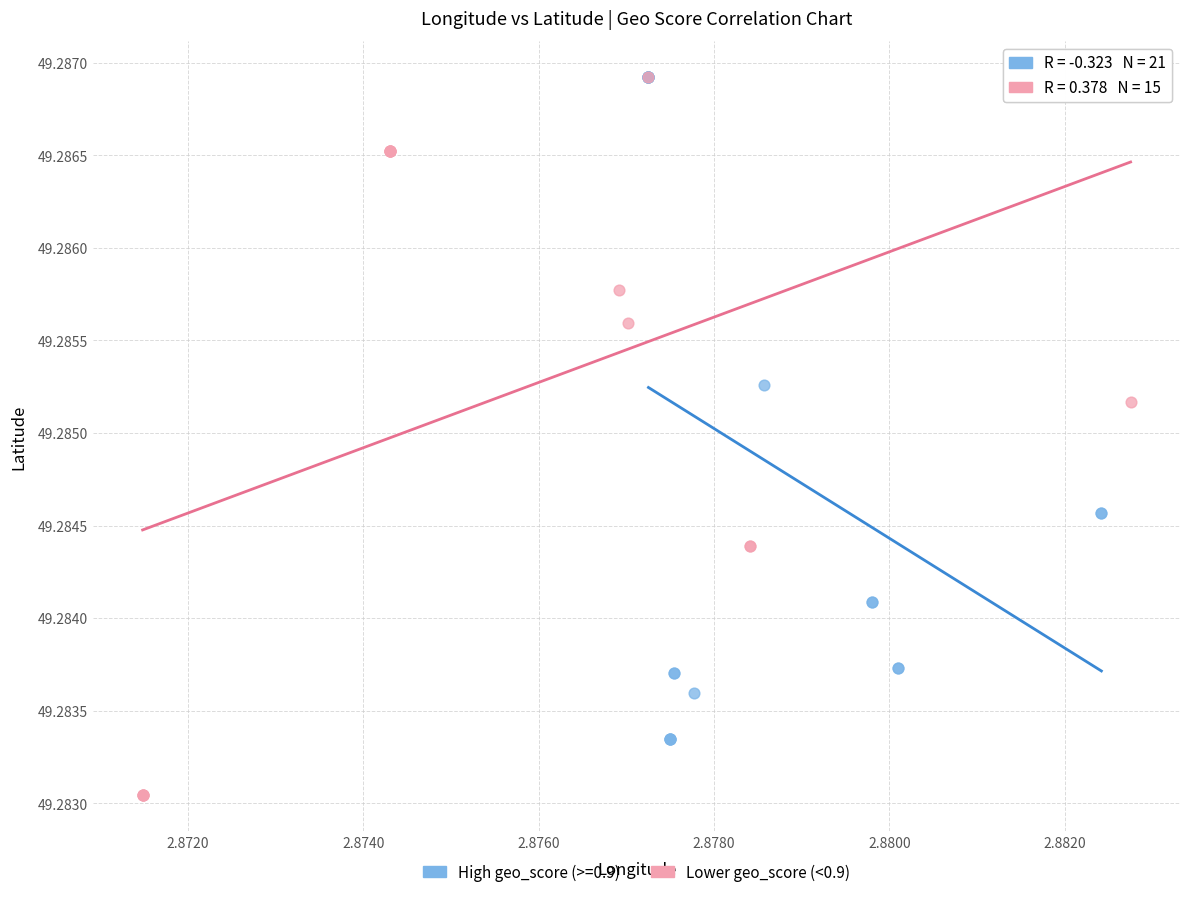

Which series contains the lowest Y value?

Lower geo_score (<0.9)